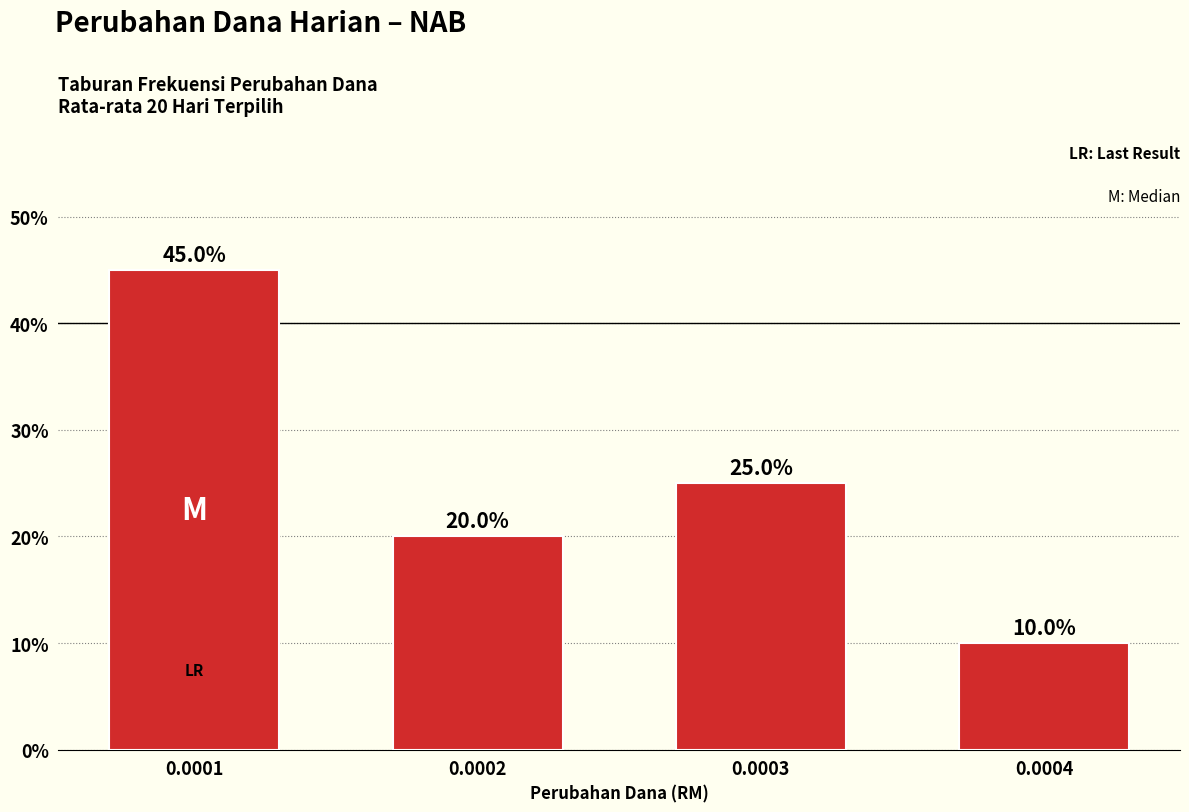

True or false: the data shows 2 at 0.0004.

False